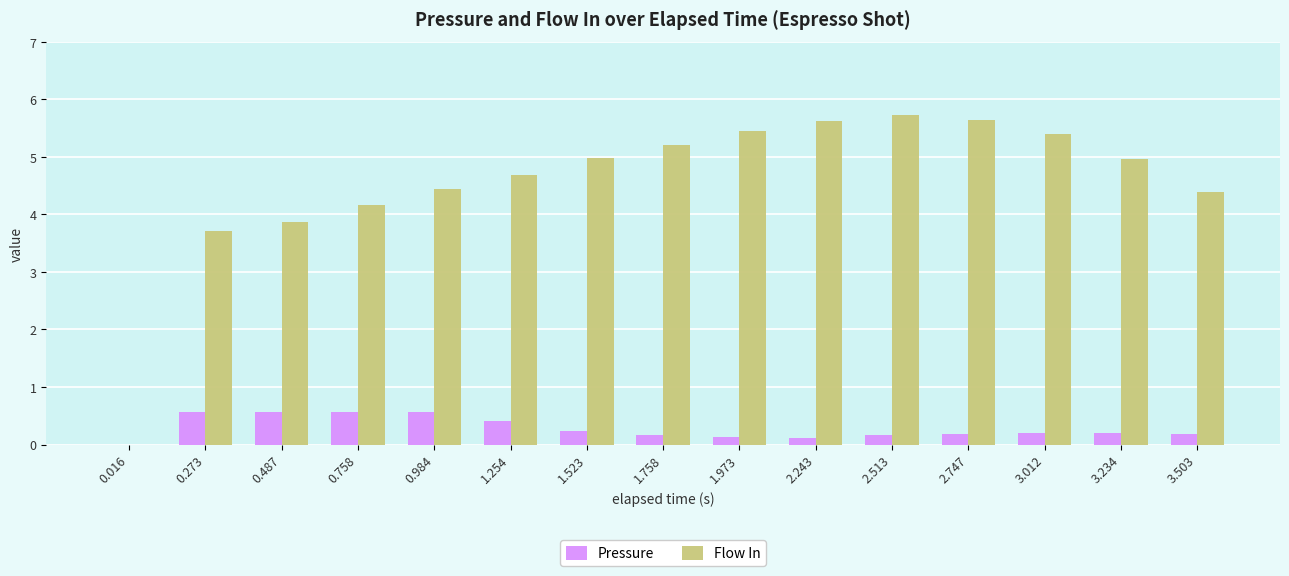

What is the total value across all series at 0.758?

4.7